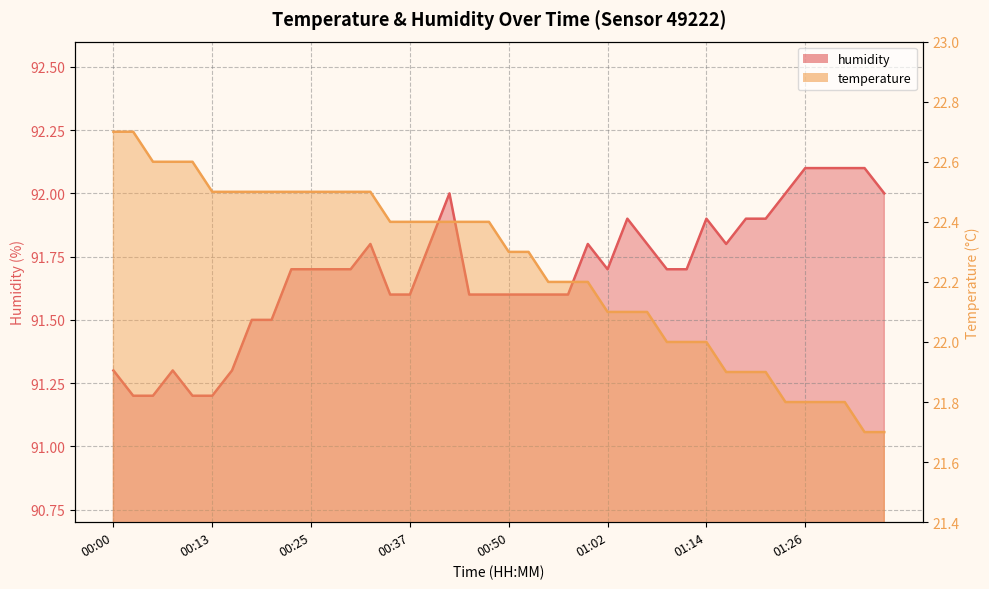

What is the total value across all series at 00:35?

114.0